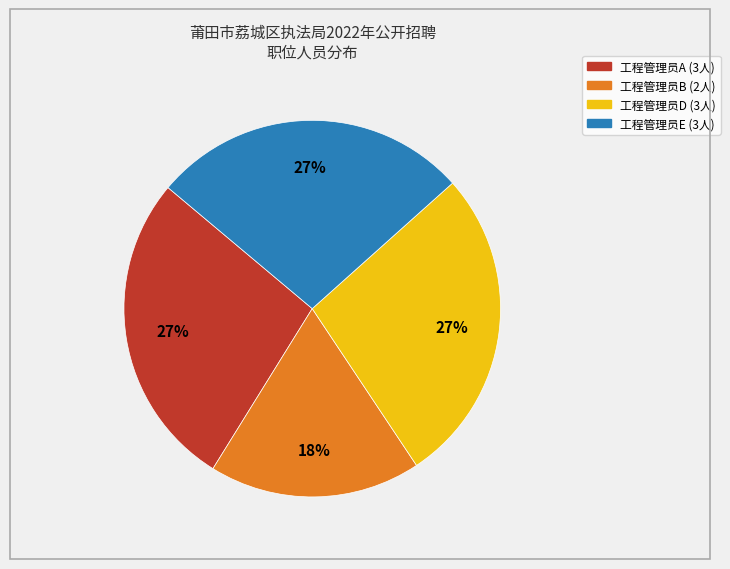

What percentage is the 工程管理员D slice, to the nearest percent?

27%